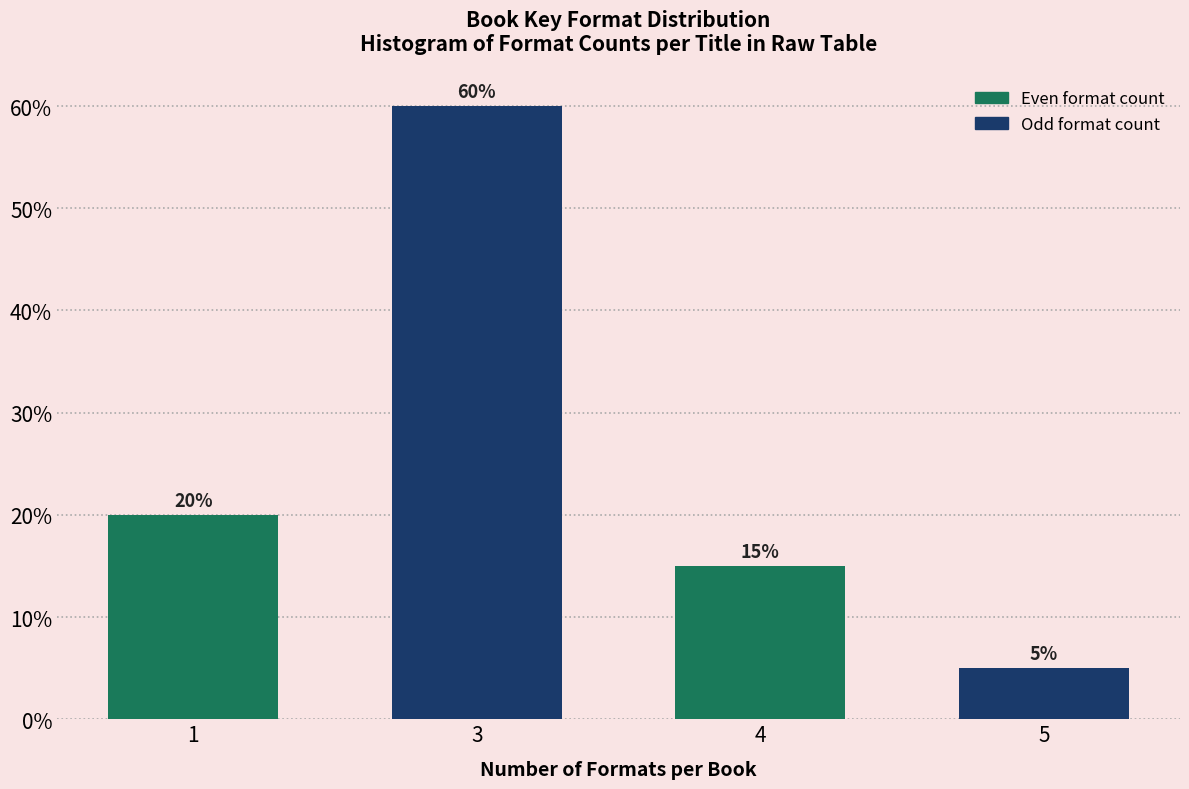

Reading left to right, extract all data points from this chart.

1=20	3=60	4=15	5=5